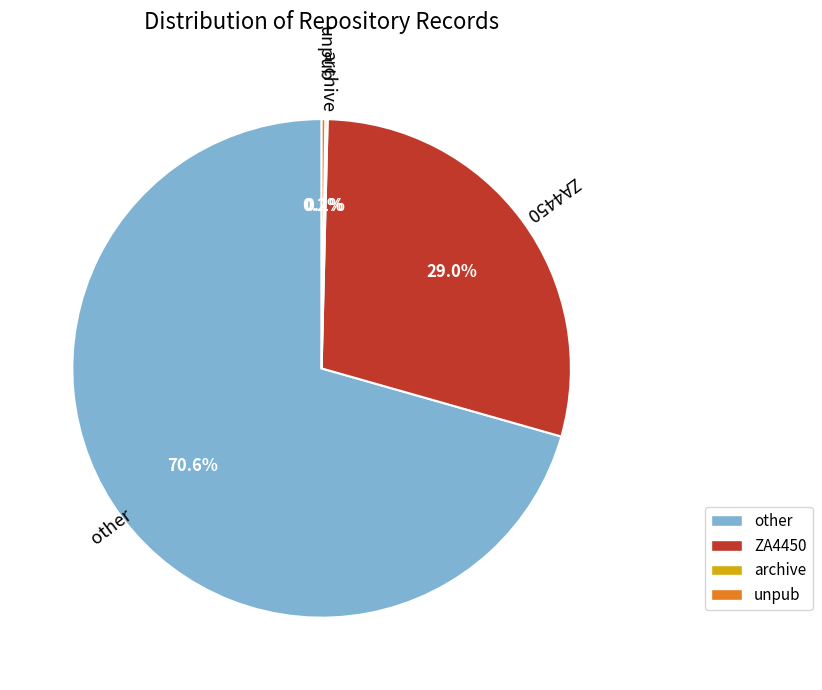

To the nearest percent, what portion does ZA4450 represent?

29%